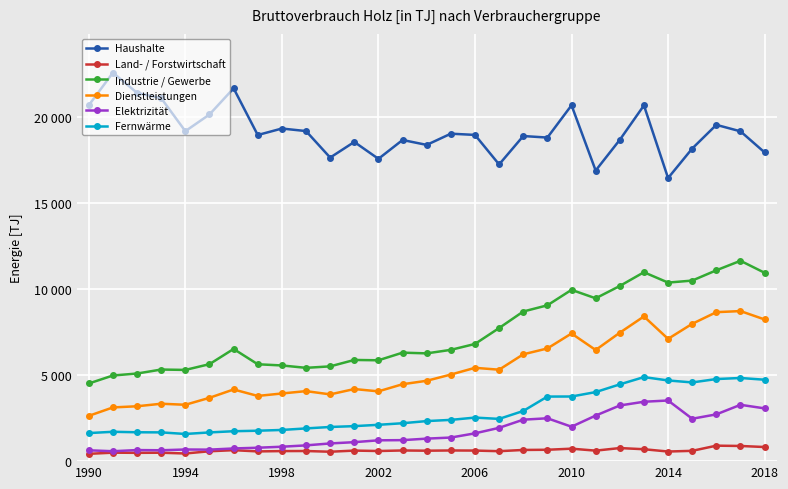

What is the sum of all Land- / Forstwirtschaft values?

17949